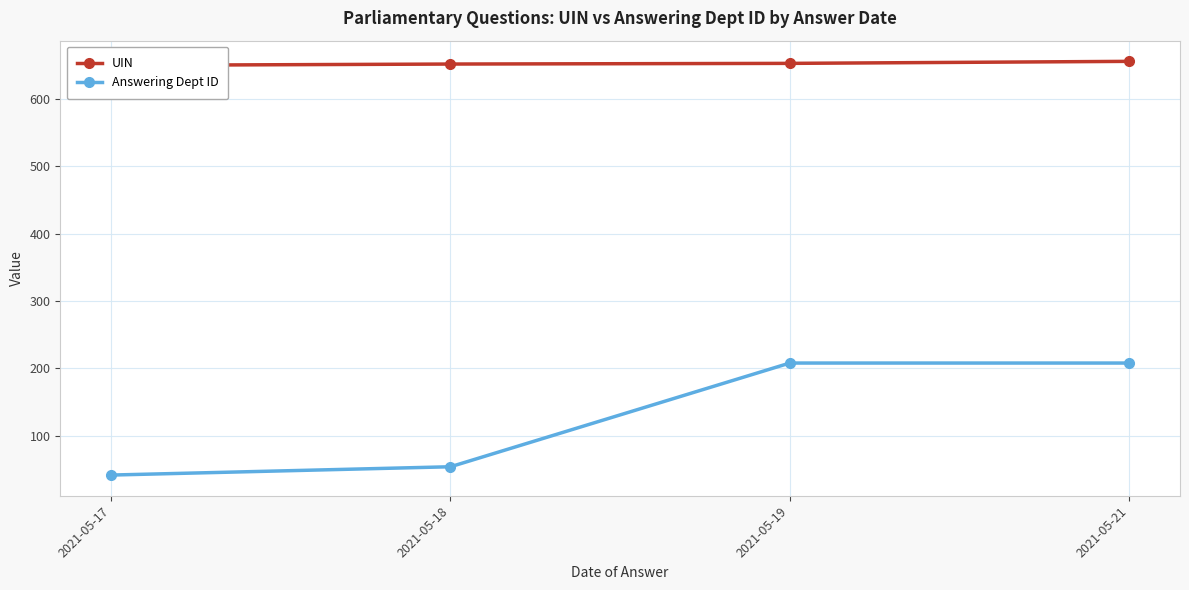

Reading left to right, transcribe all the data shown in this chart.

UIN: 2021-05-17=650.0	2021-05-18=652.0	2021-05-19=653.0	2021-05-21=656.0
Answering Dept ID: 2021-05-17=41.7	2021-05-18=54.0	2021-05-19=208.0	2021-05-21=208.0